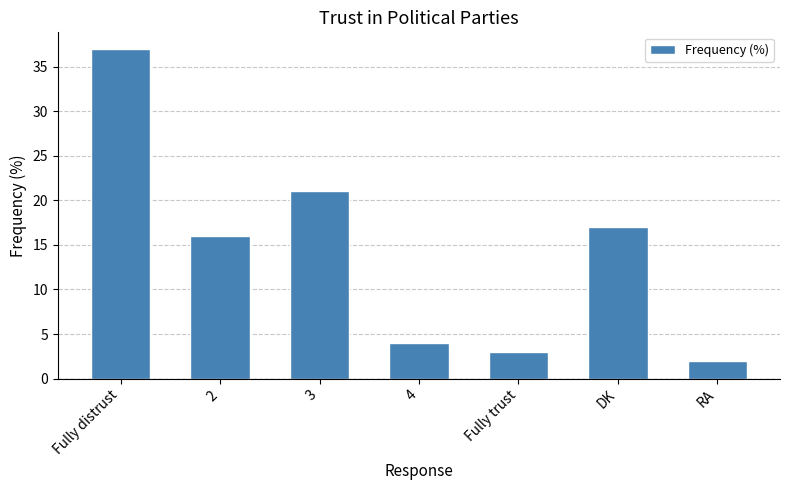

At which category does the chart reach its peak across all series?

Fully distrust